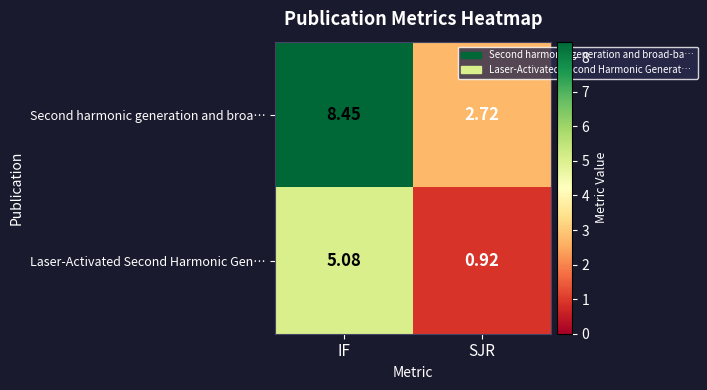

Which series has the largest range (max minus min)?

Second harmonic generation and broa…